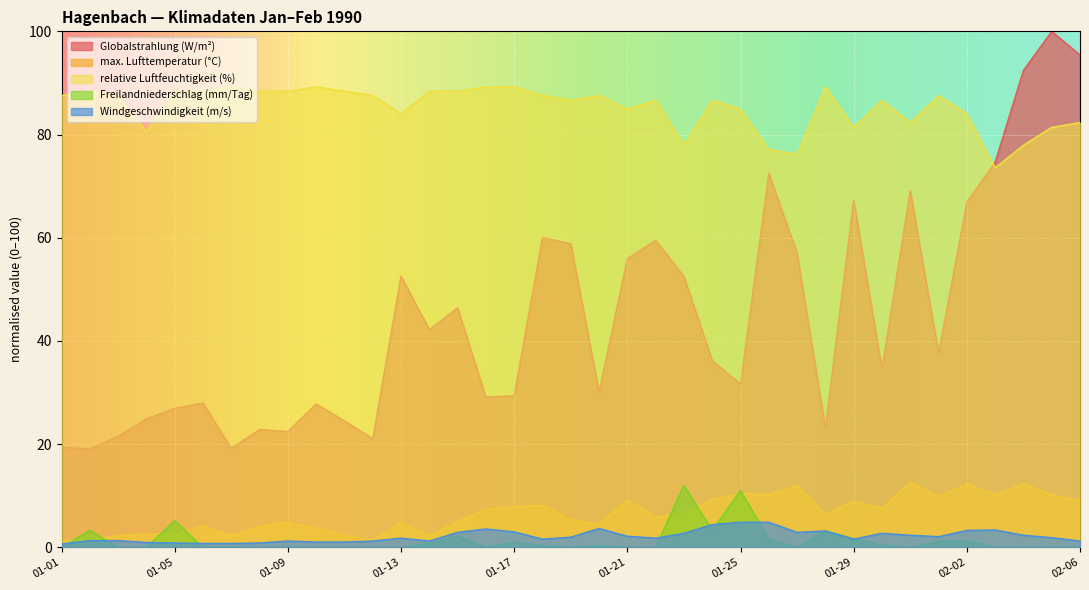

True or false: Freilandniederschlag (mm/Tag) and max. Lufttemperatur (°C) cross at least once.

True